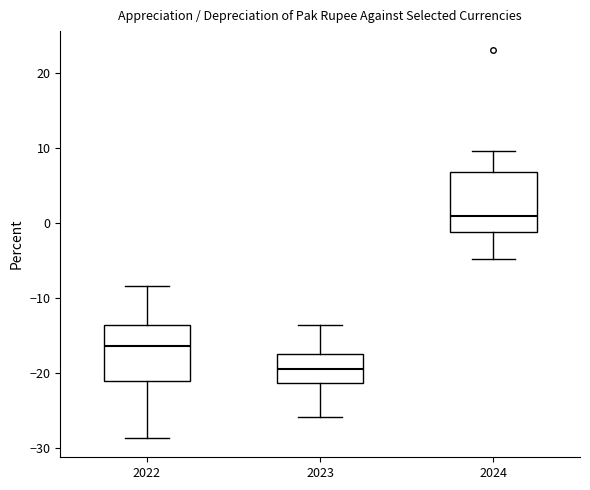

Reading left to right, read every box against the y-axis: the position of its median line, the range the box covers, and the ends of its whiskers. The values are not printed on the chart, so give them approximately, as read against the axis.

2022: median -16, box -21 to -14, whiskers -29 to -8
2023: median -19, box -21 to -17, whiskers -26 to -14
2024: median 1, box -1 to 7, whiskers -5 to 10